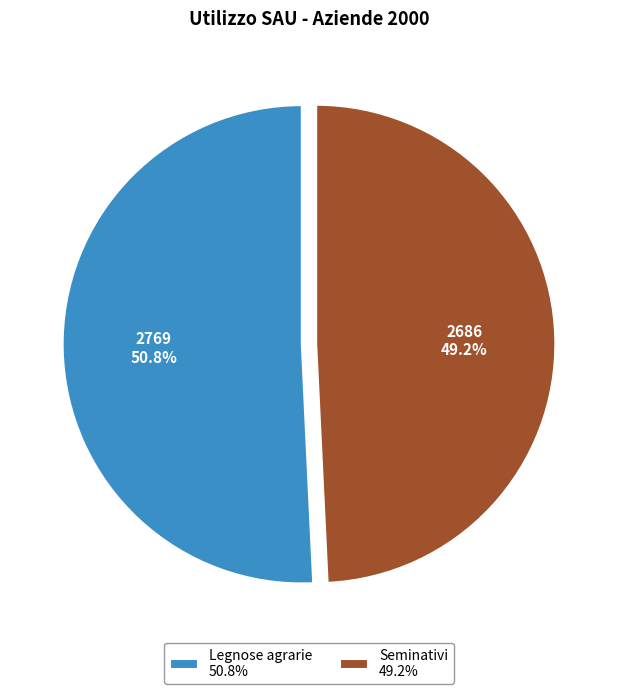

True or false: Seminativi accounts for 41% of the total.

False